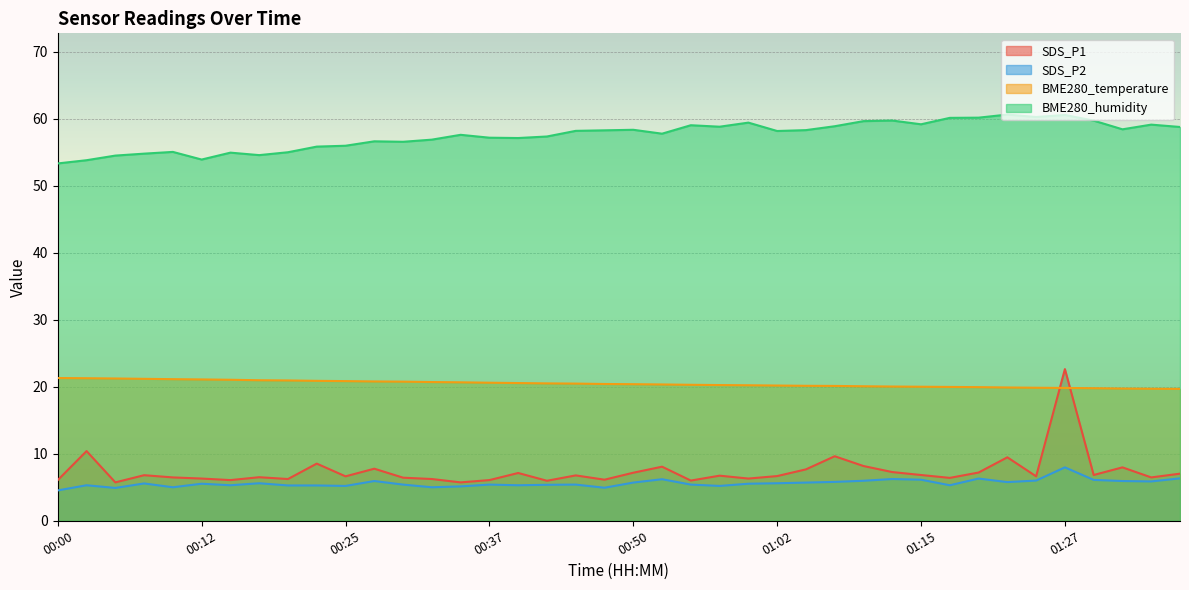

True or false: SDS_P2 has a value of 8.0 at 01:27.

True